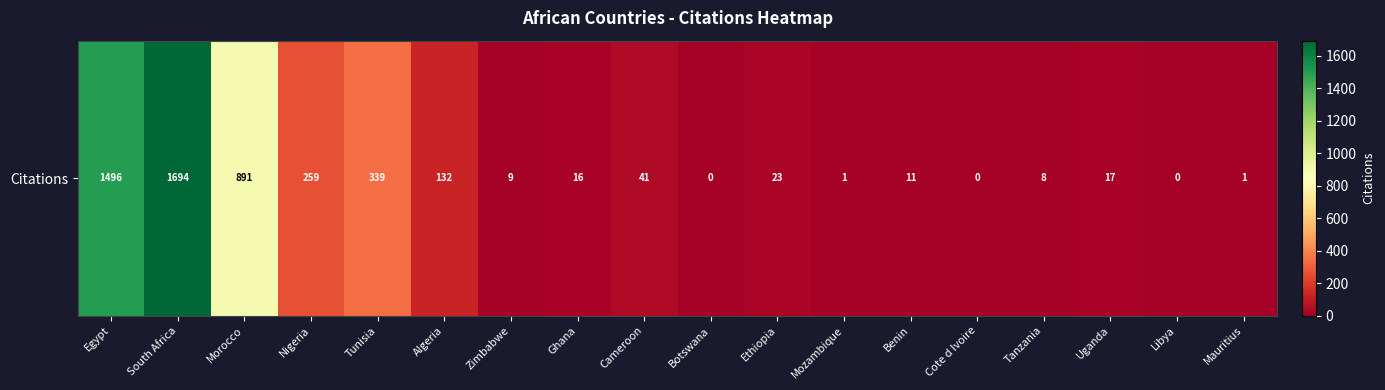

The chart shows a value of 570 at Tunisia. True or false?

False